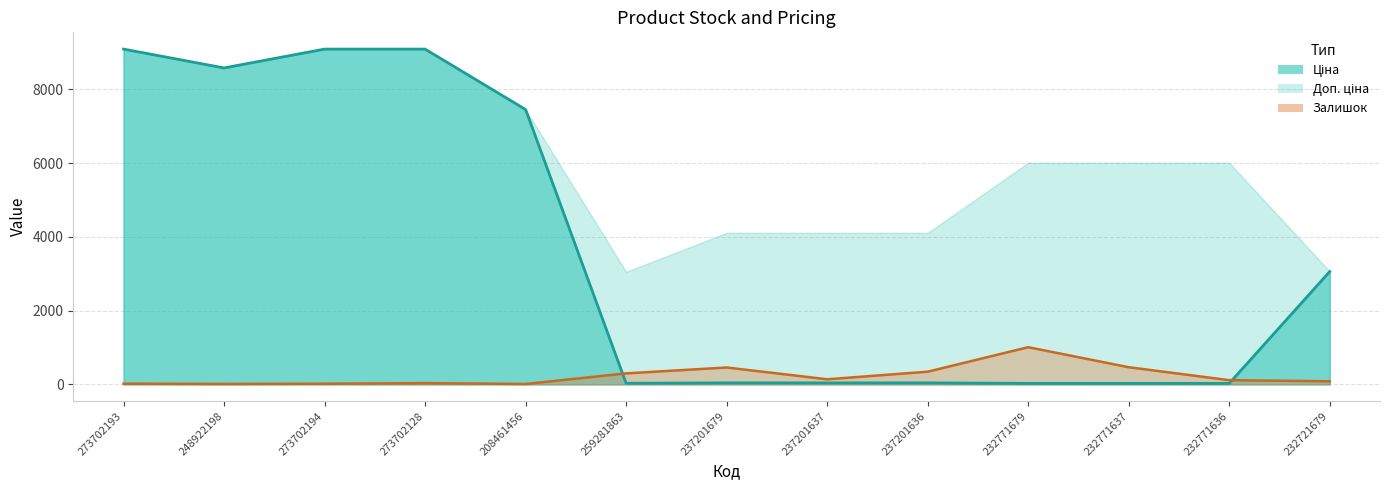

At which label does Залишок reach its peak?

232771679